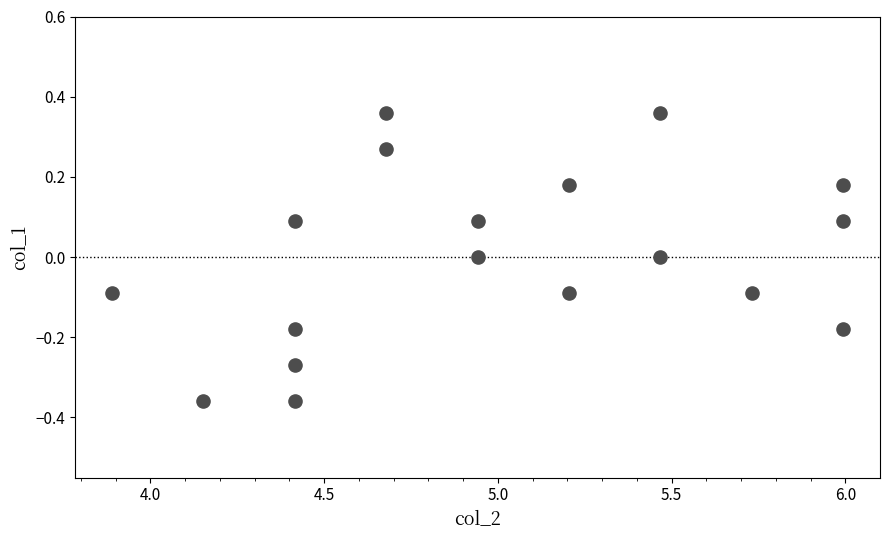

What is the range of Y values (max minus min)?

0.7